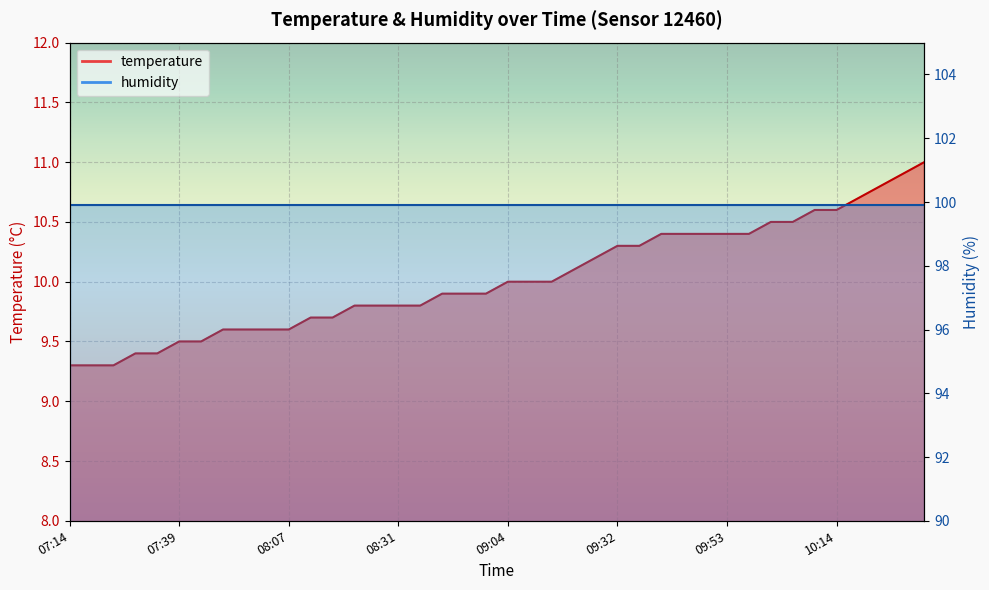

Which category has the lowest value across all series?

07:14